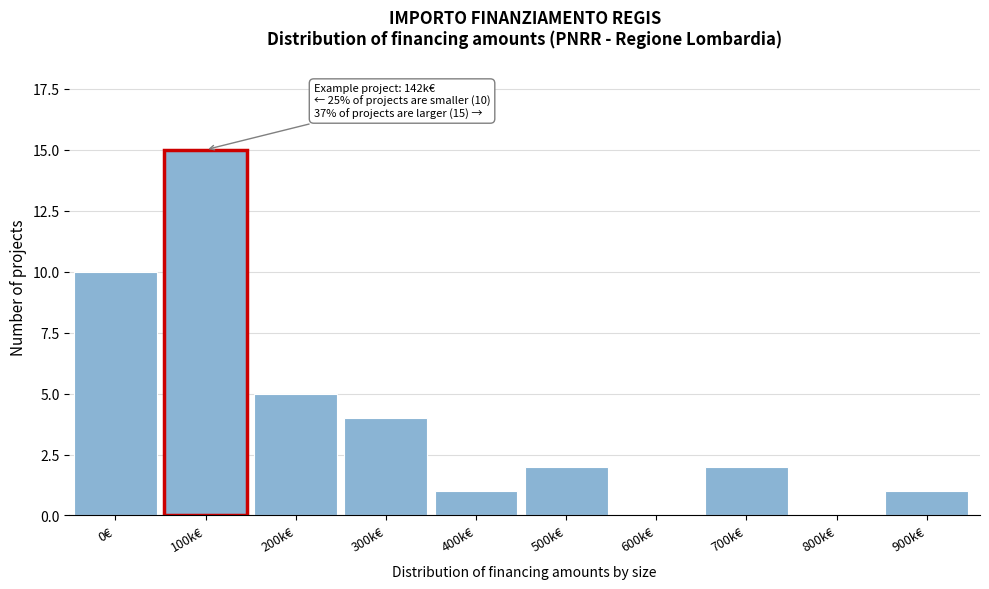

Reading right to left, extract all data points from this chart.

900k€=1	800k€=0	700k€=2	600k€=0	500k€=2	400k€=1	300k€=4	200k€=5	100k€=15	0€=10